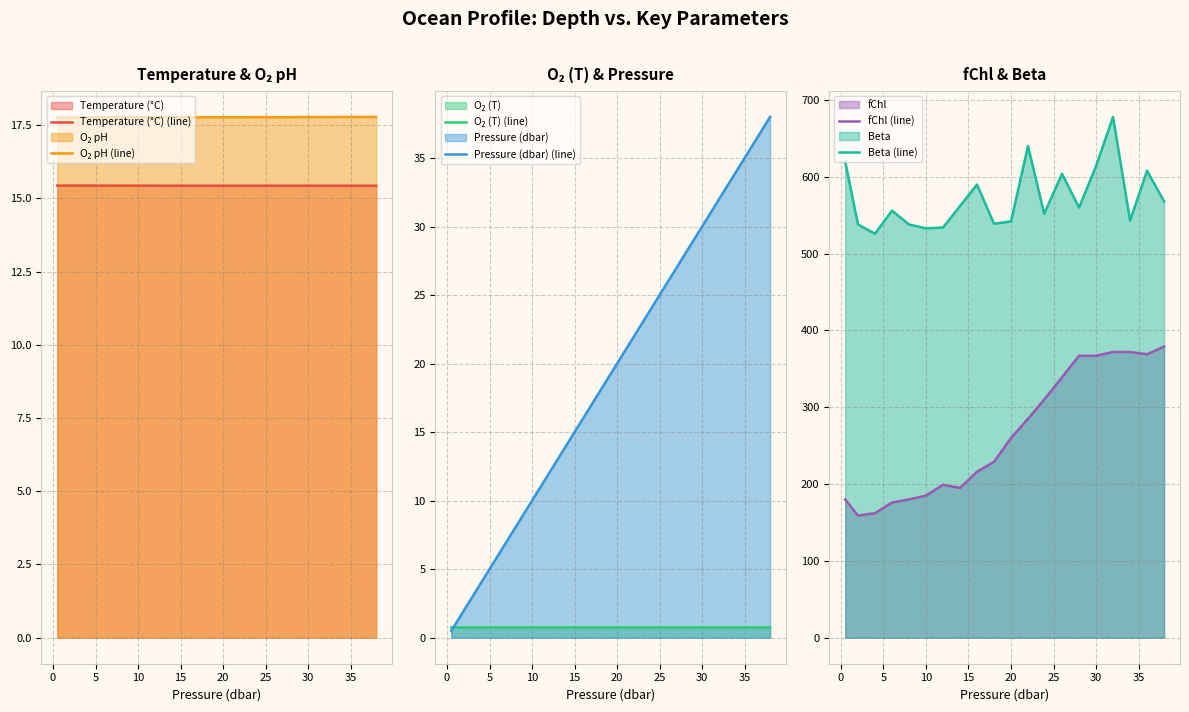

True or false: Beta (line) and fChl (line) cross at least once.

False